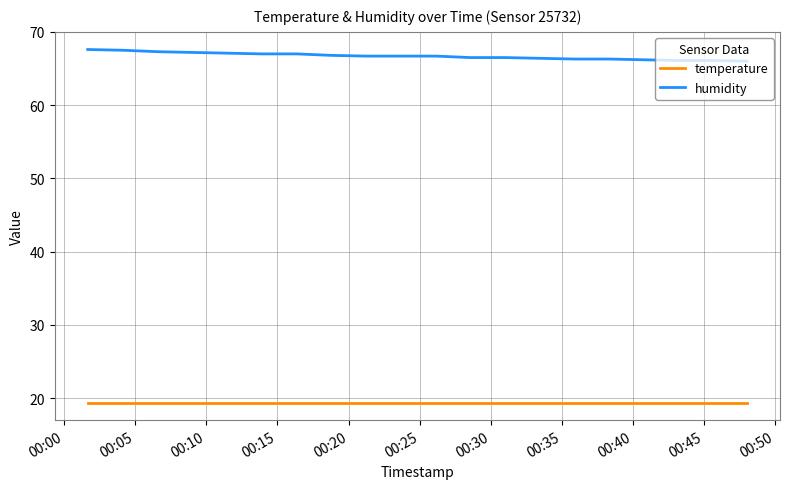

What is the lowest value of the humidity series?

66.0